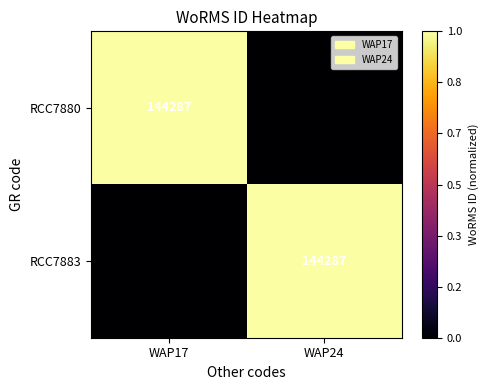

The value of RCC7883 at WAP24 is 144287. True or false?

True